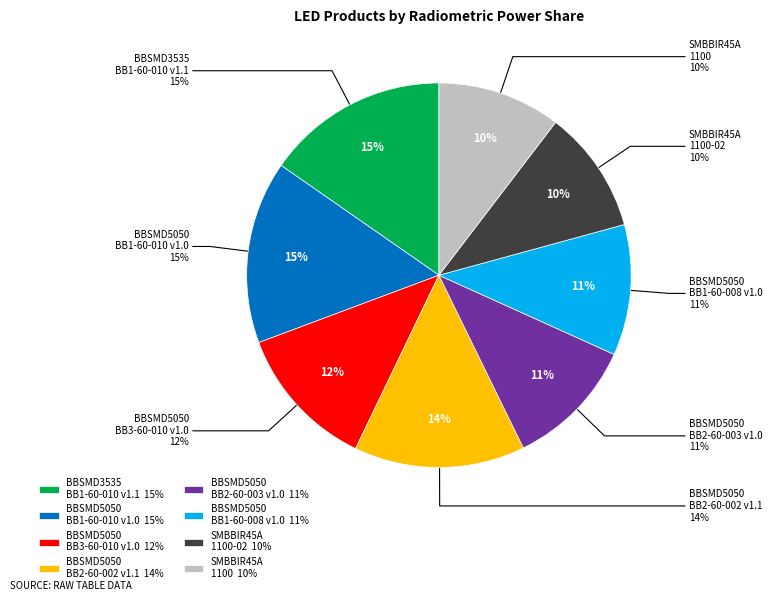

True or false: BBSMD5050-BB3-60-010_ver.1.0 accounts for 1% of the total.

False